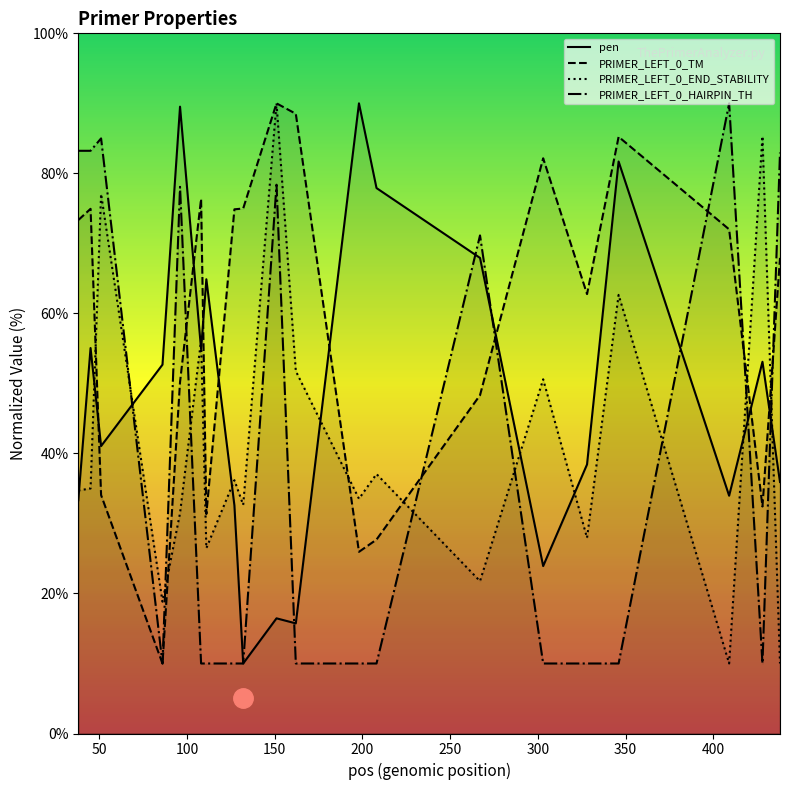

Which series has the widest spread of values?

pen